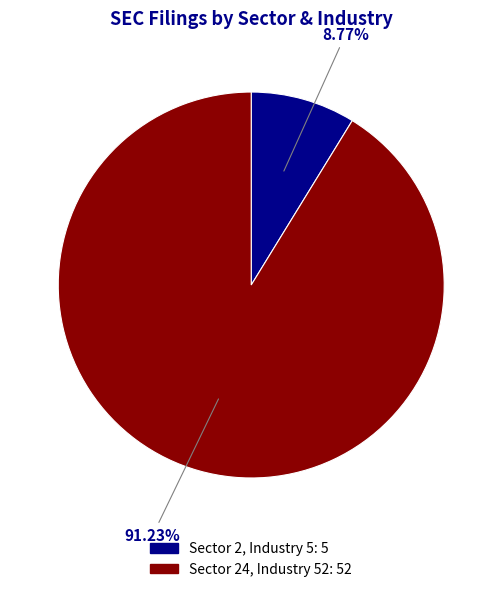

Is there a majority slice in this chart?

Yes